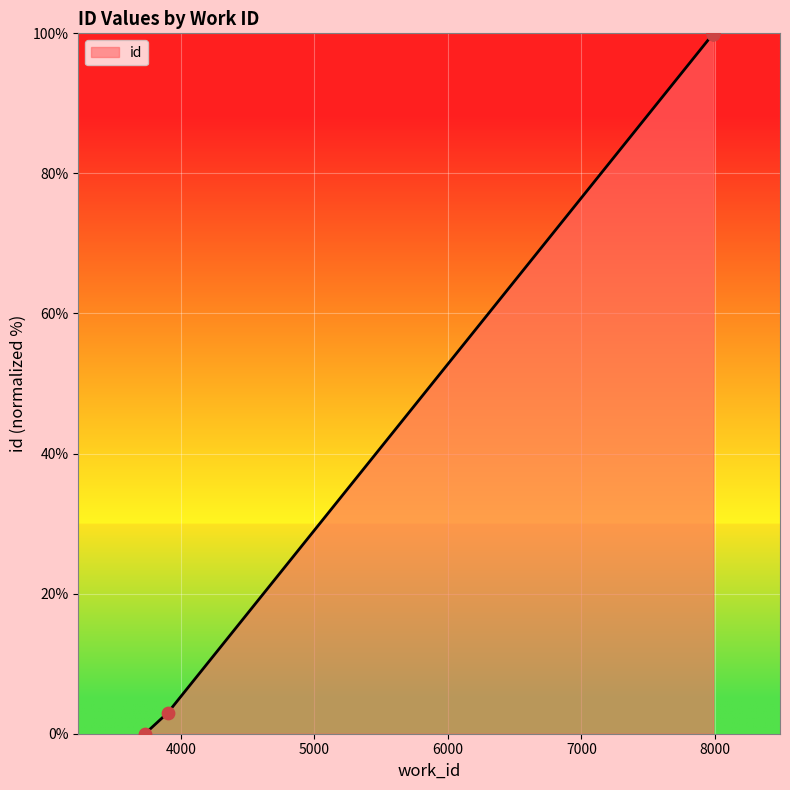

What is the ratio of the value at 7988 to the value at 7988?

1.0